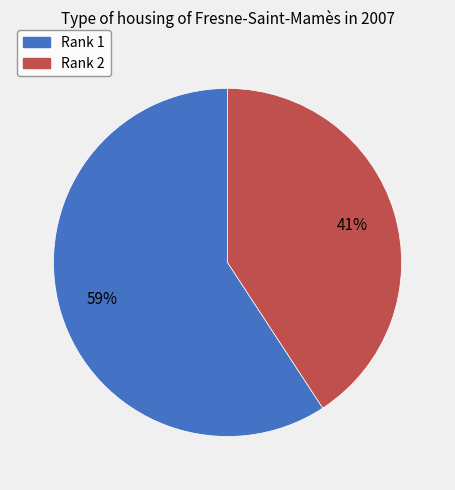

Approximately how many times larger is the value at Rank 2 compared to Rank 1?

0.7